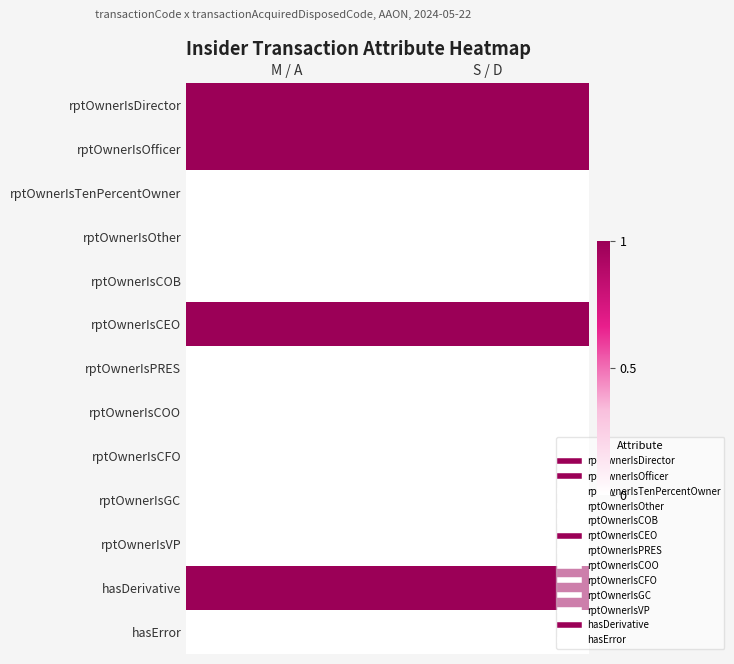

Count the number of categories in the chart.

2